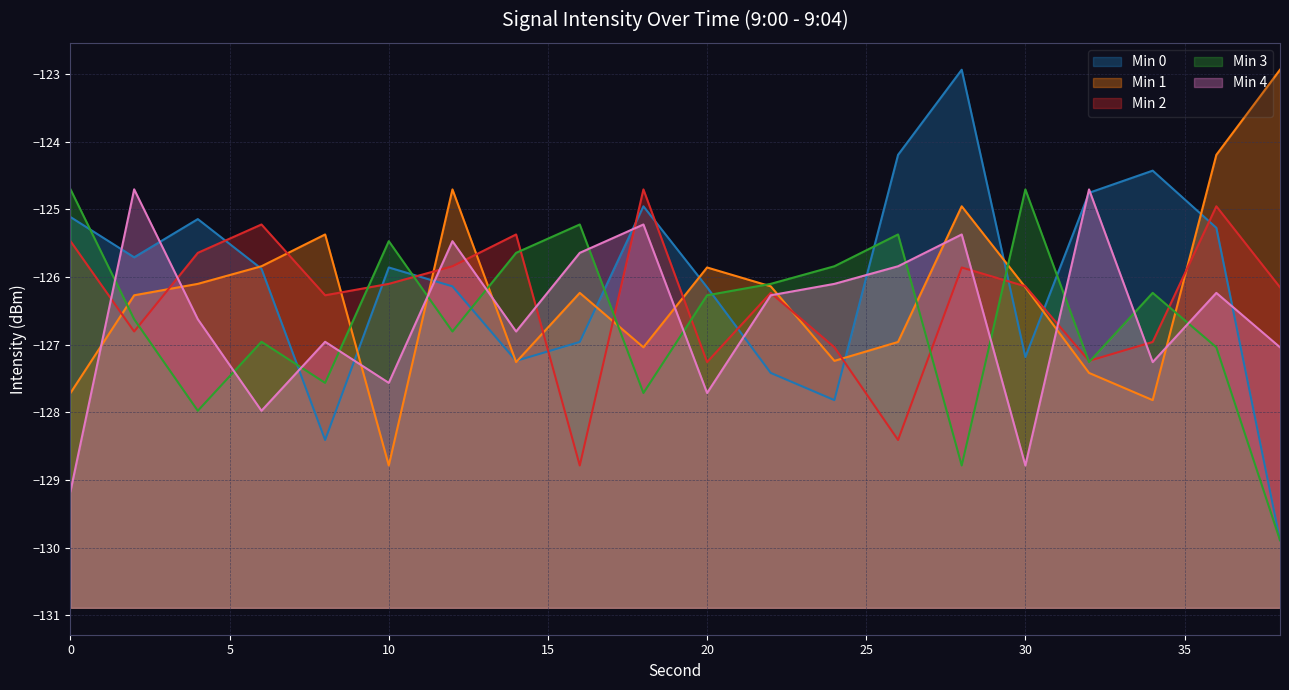

What is the sum of the Min 3 values at 20 and 22?

-252.4